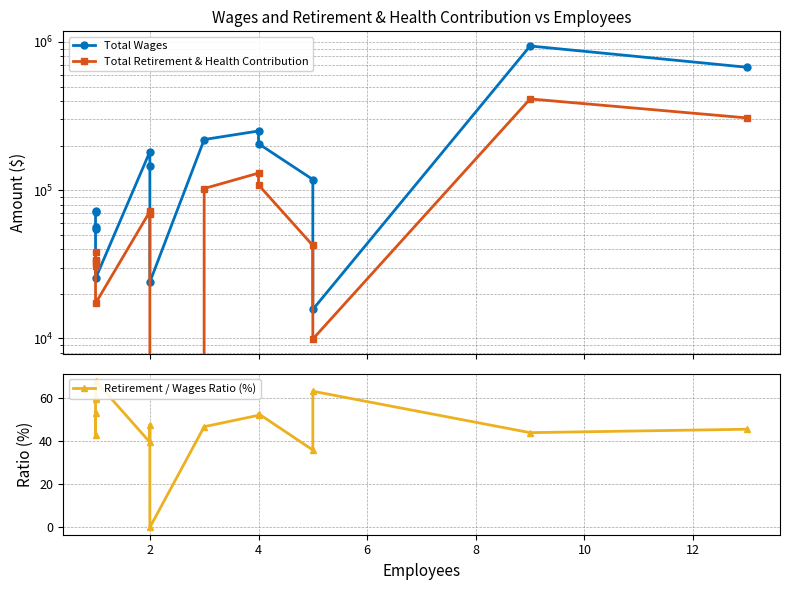

What is the highest value of the Total Wages series?

938234.0